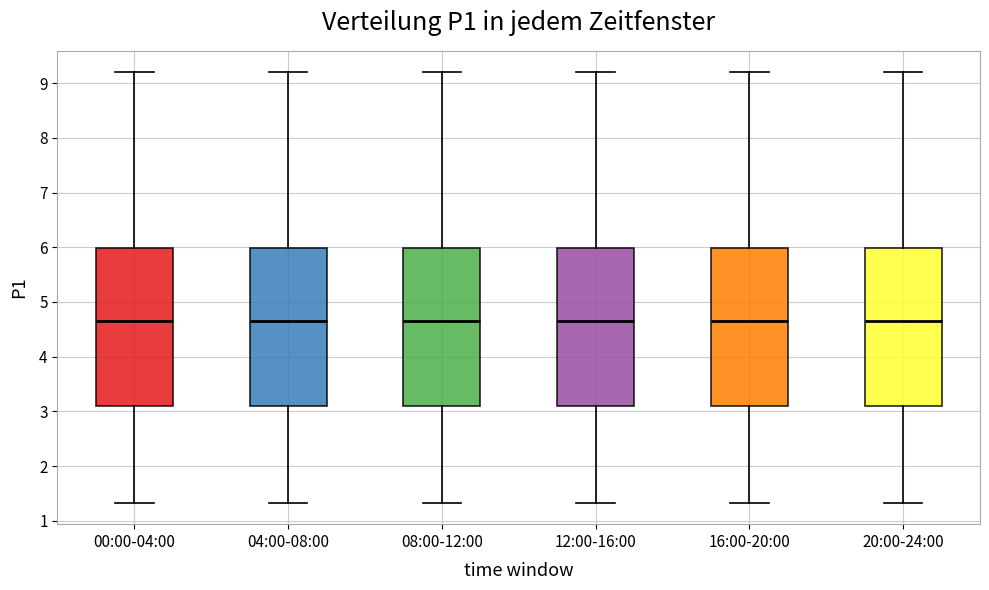

Reading left to right, transcribe this box plot: for each box, give where its median line is, the range the box spans, and where its two whiskers end, as read against the y-axis. The values are not printed on the chart, so give them approximately, as read against the axis.

00:00-04:00: median 4.7, box 3.1 to 6.0, whiskers 1.3 to 9.2
04:00-08:00: median 4.7, box 3.1 to 6.0, whiskers 1.3 to 9.2
08:00-12:00: median 4.7, box 3.1 to 6.0, whiskers 1.3 to 9.2
12:00-16:00: median 4.7, box 3.1 to 6.0, whiskers 1.3 to 9.2
16:00-20:00: median 4.7, box 3.1 to 6.0, whiskers 1.3 to 9.2
20:00-24:00: median 4.7, box 3.1 to 6.0, whiskers 1.3 to 9.2